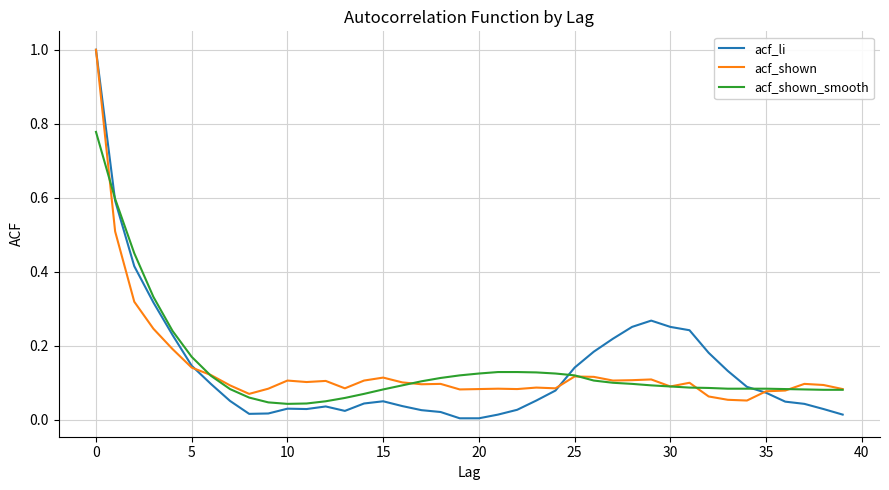

Which series has the largest range (max minus min)?

acf_li